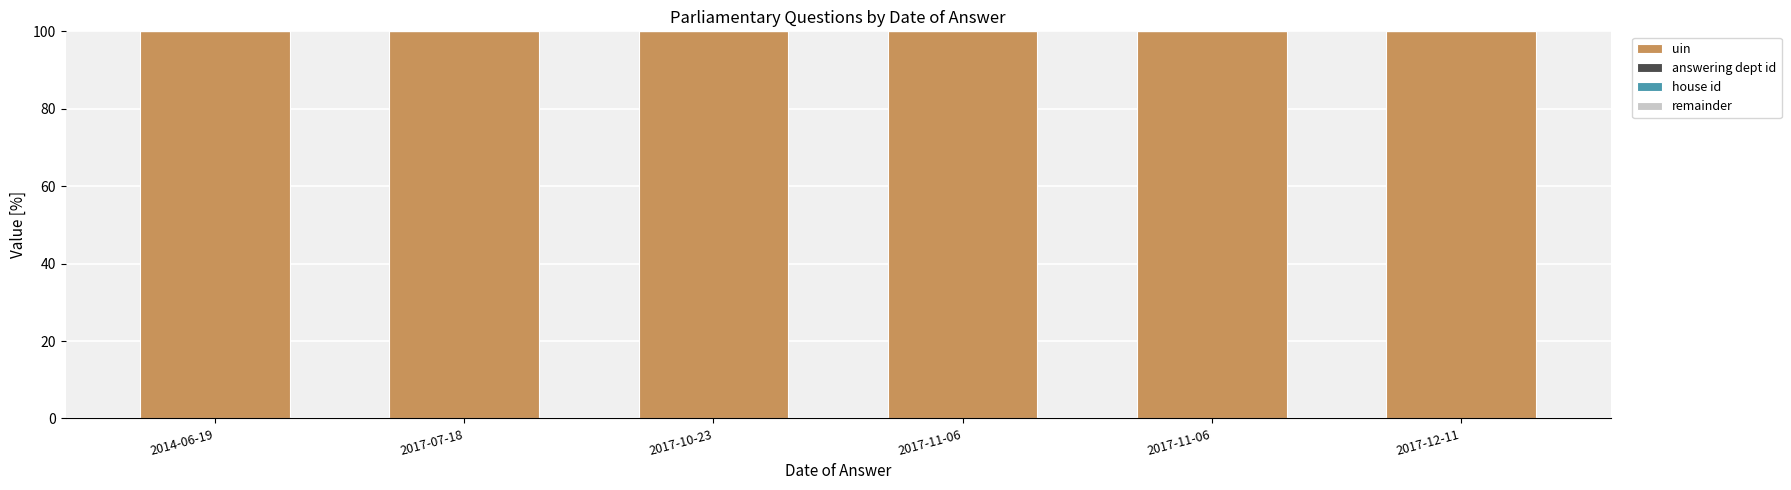

Are the bars grouped side by side (vs. stacked)?

No